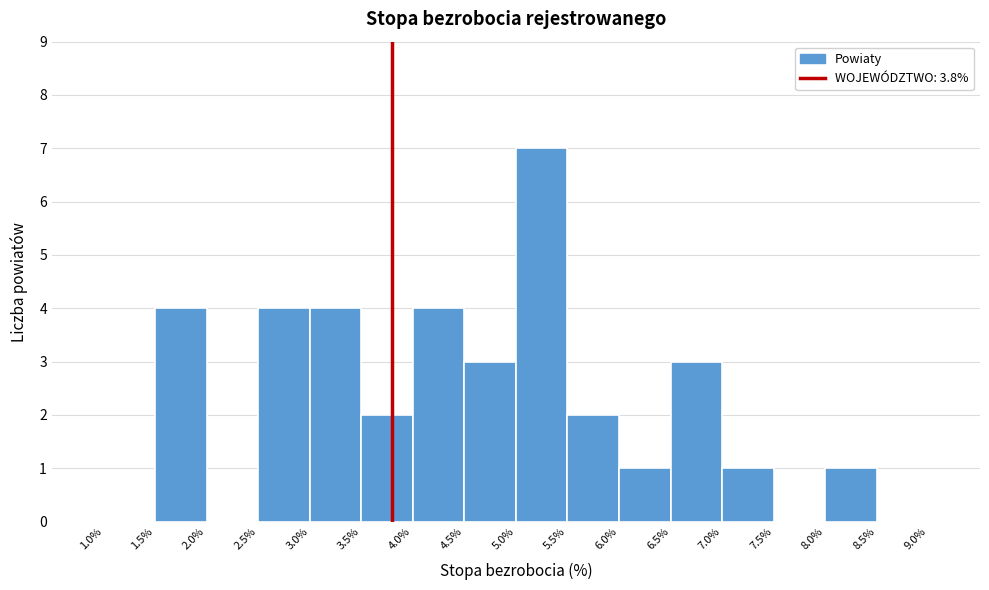

Reading left to right, transcribe this chart: for each bar, give the range it covers on the x-axis and its height. The values are not printed on the chart, so give them approximately, as read against the axis.

1.0% to 1.5%: 0
1.5% to 2.0%: 4
2.0% to 2.5%: 0
2.5% to 3.0%: 4
3.0% to 3.5%: 4
3.5% to 4.0%: 2
4.0% to 4.5%: 4
4.5% to 5.0%: 3
5.0% to 5.5%: 7
5.5% to 6.0%: 2
6.0% to 6.5%: 1
6.5% to 7.0%: 3
7.0% to 7.5%: 1
7.5% to 8.0%: 0
8.0% to 8.5%: 1
8.5% to 9.0%: 0